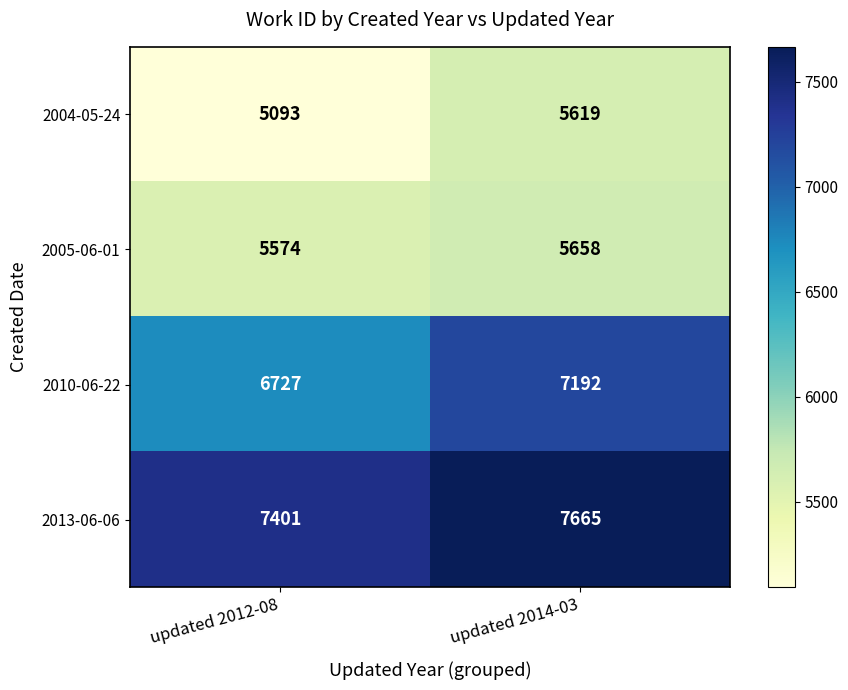

How many data points does each series have?

2